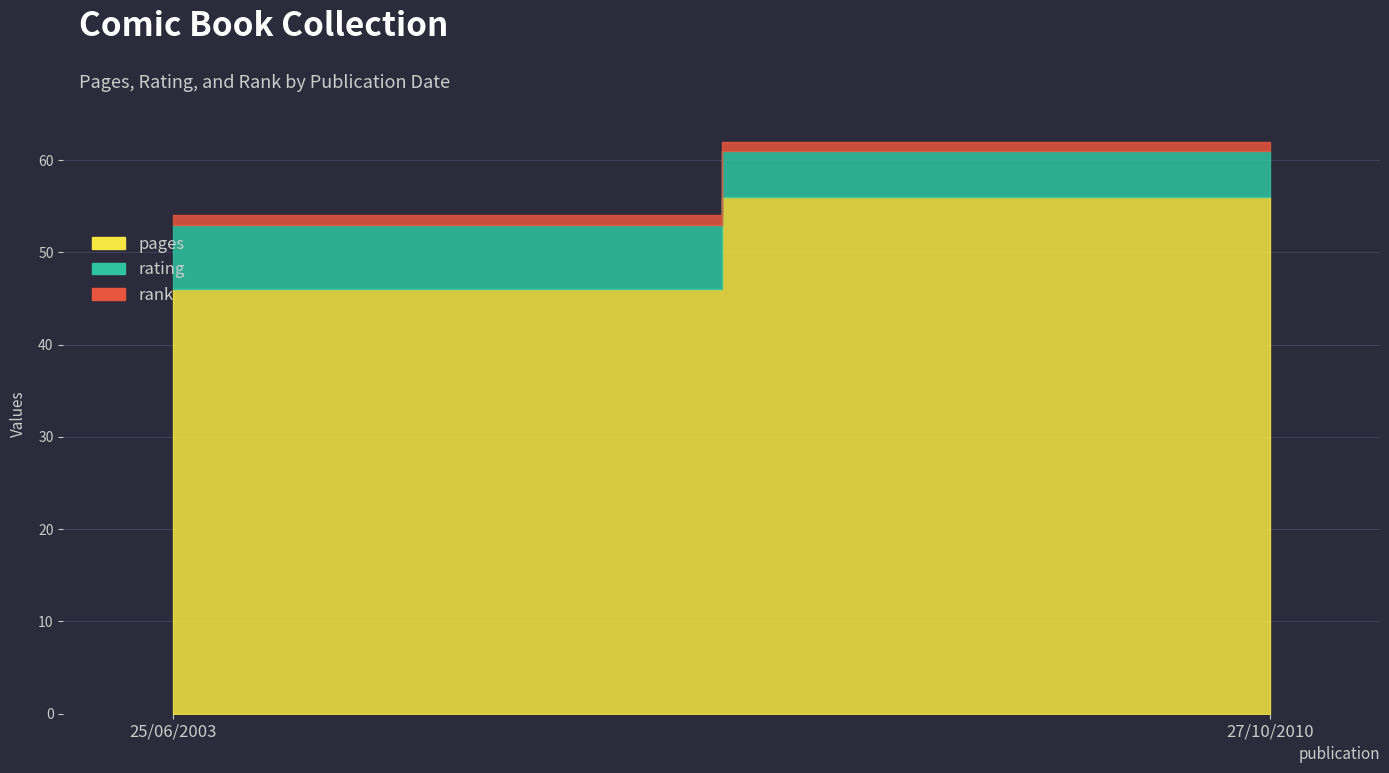

What is the sum of all rank values?

2